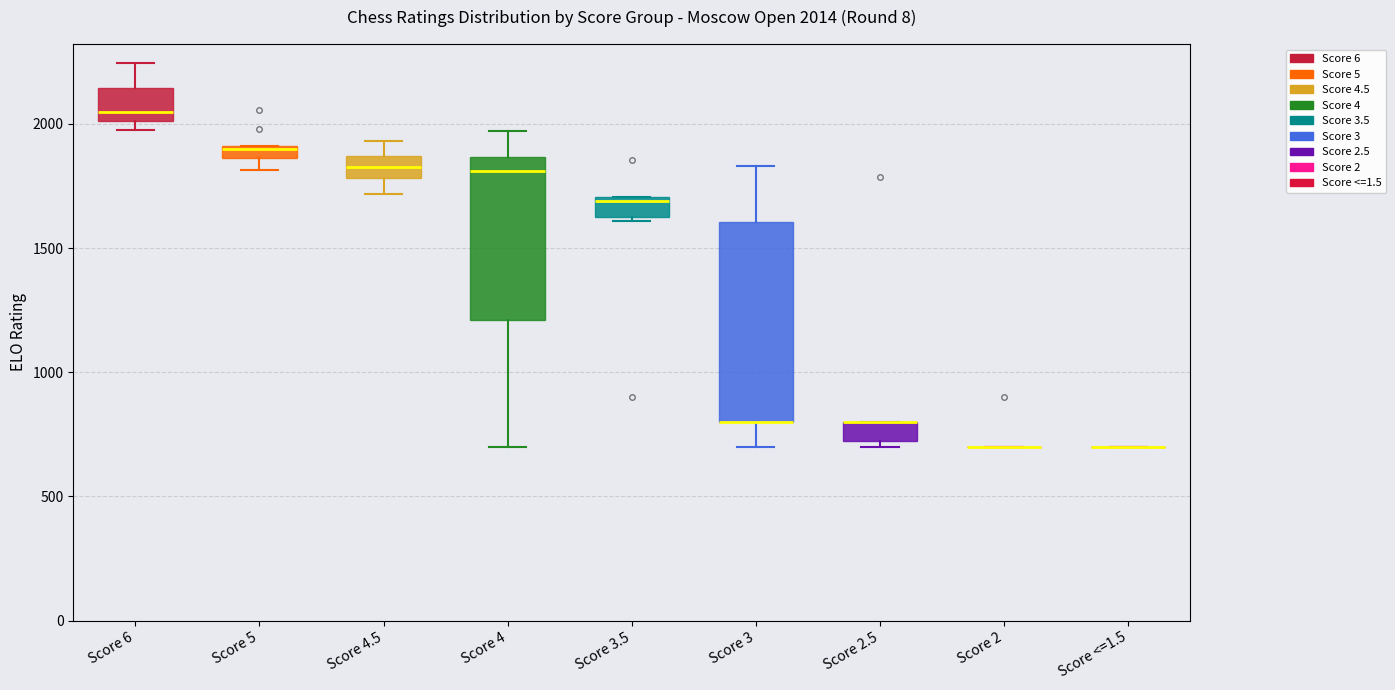

Comparing the boxes themselves (not the whiskers), which one is the tallest?

Score 3